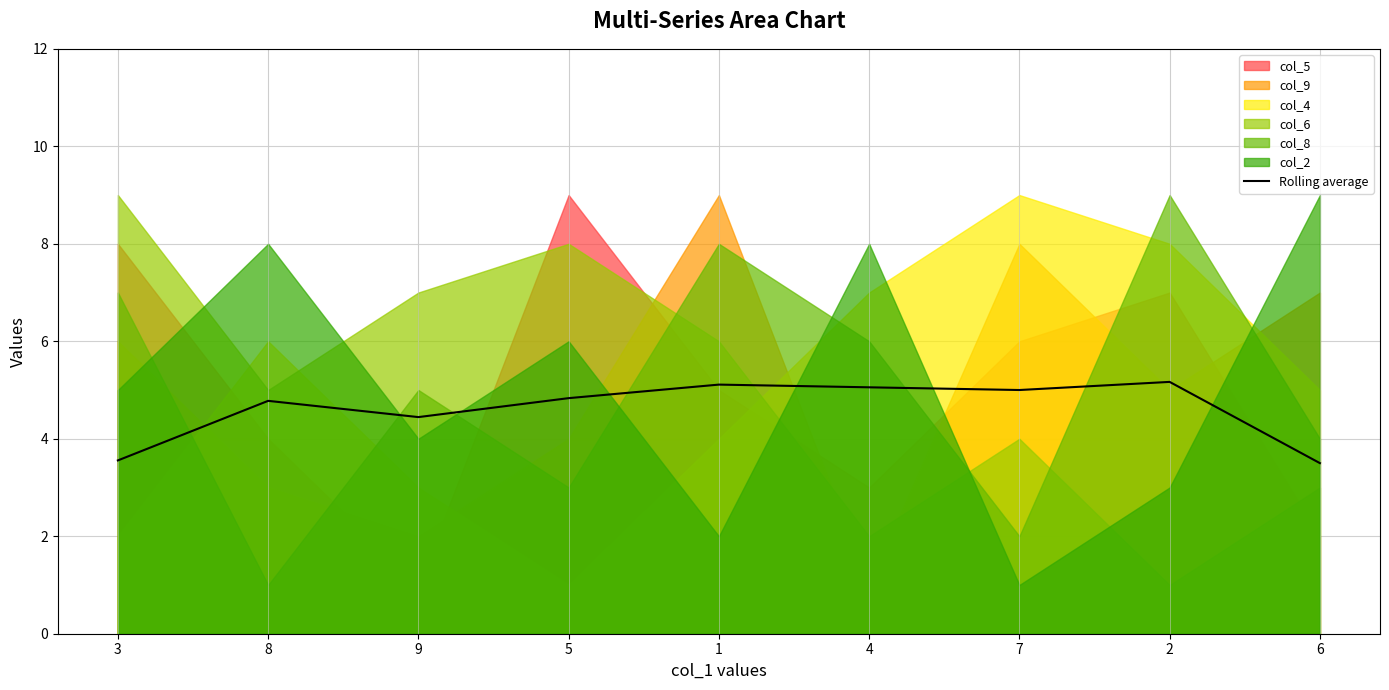

Which category has the lowest value across all series?

6